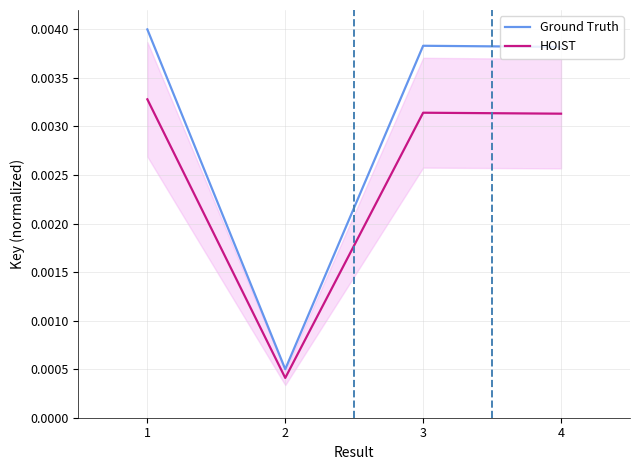

Which series changed the most between 3 and 4?

Ground Truth